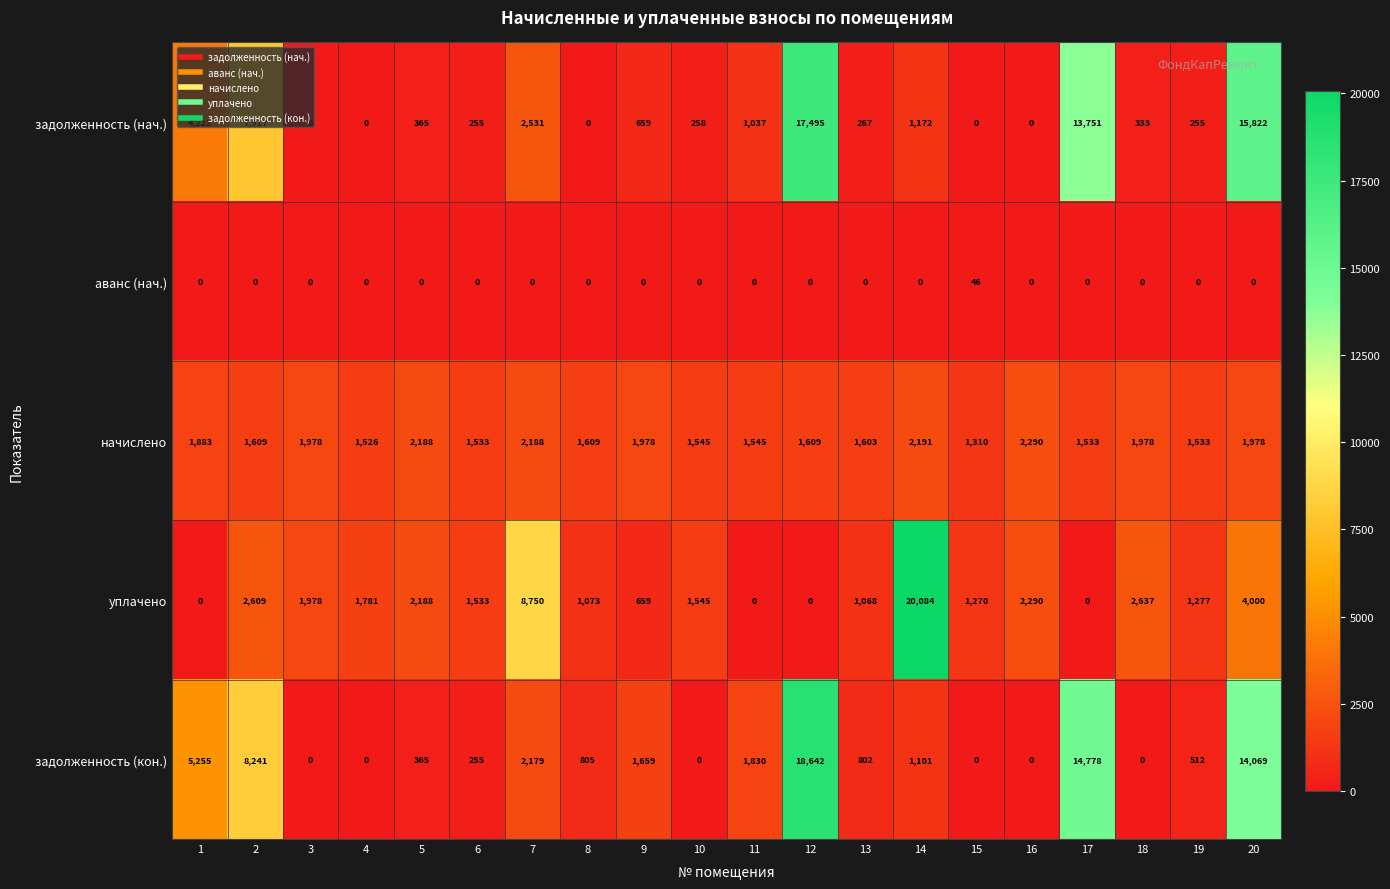

What is the spread (max minus min) of values at 8?

1609